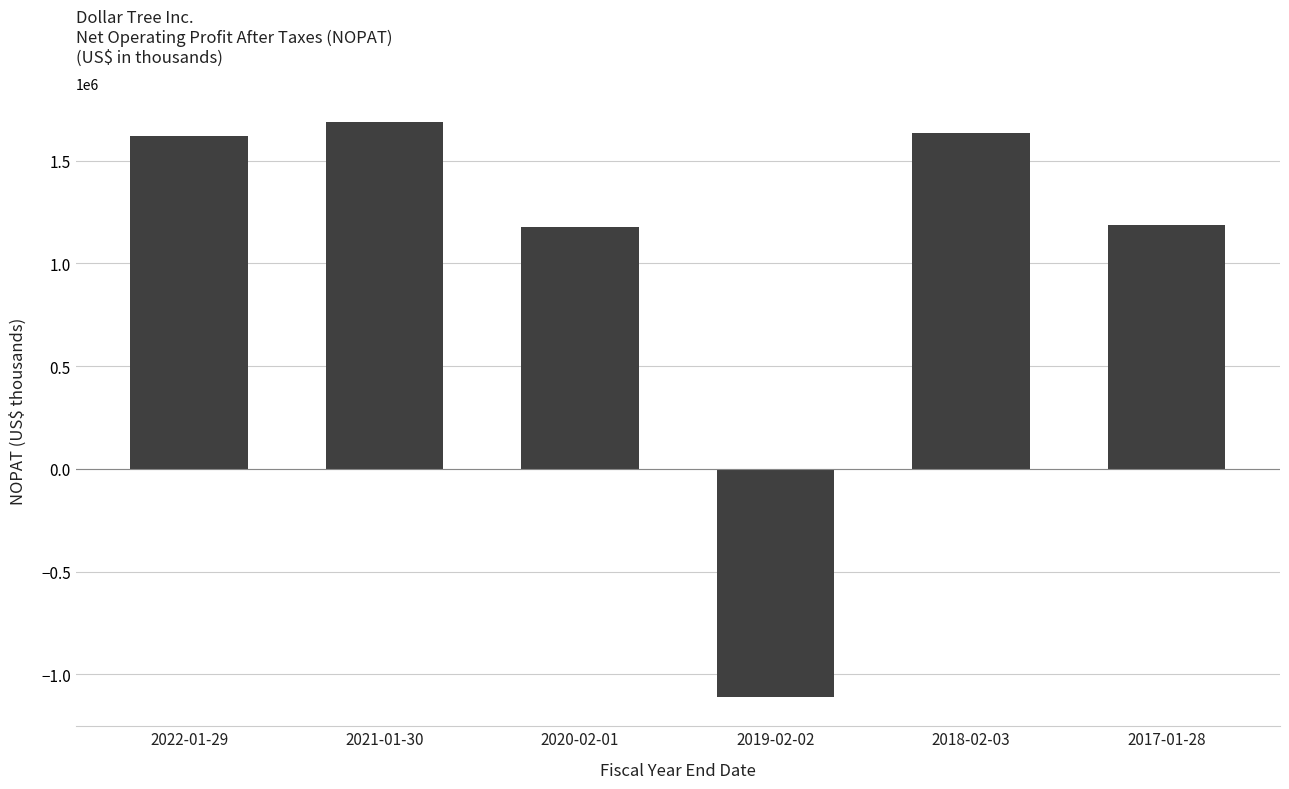

The chart shows a value of -1112626 at 2019-02-02. True or false?

True